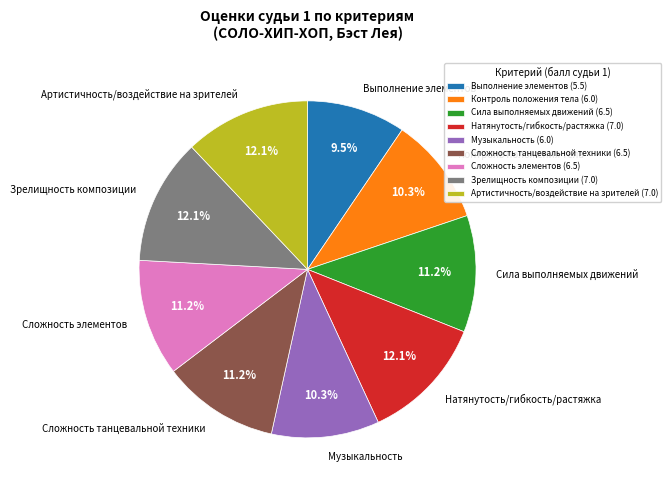

What portion of the pie excludes Сложность элементов?

88.8%